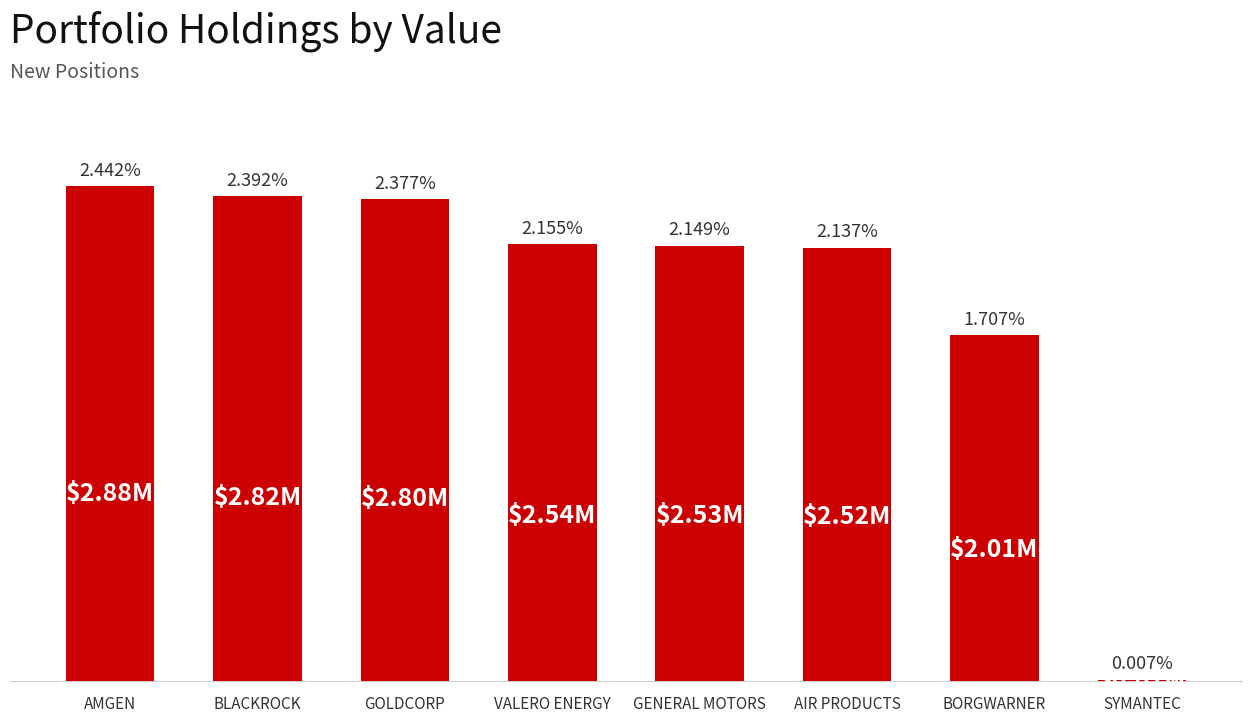

Is it true that the value at SYMANTEC is 8000?

True